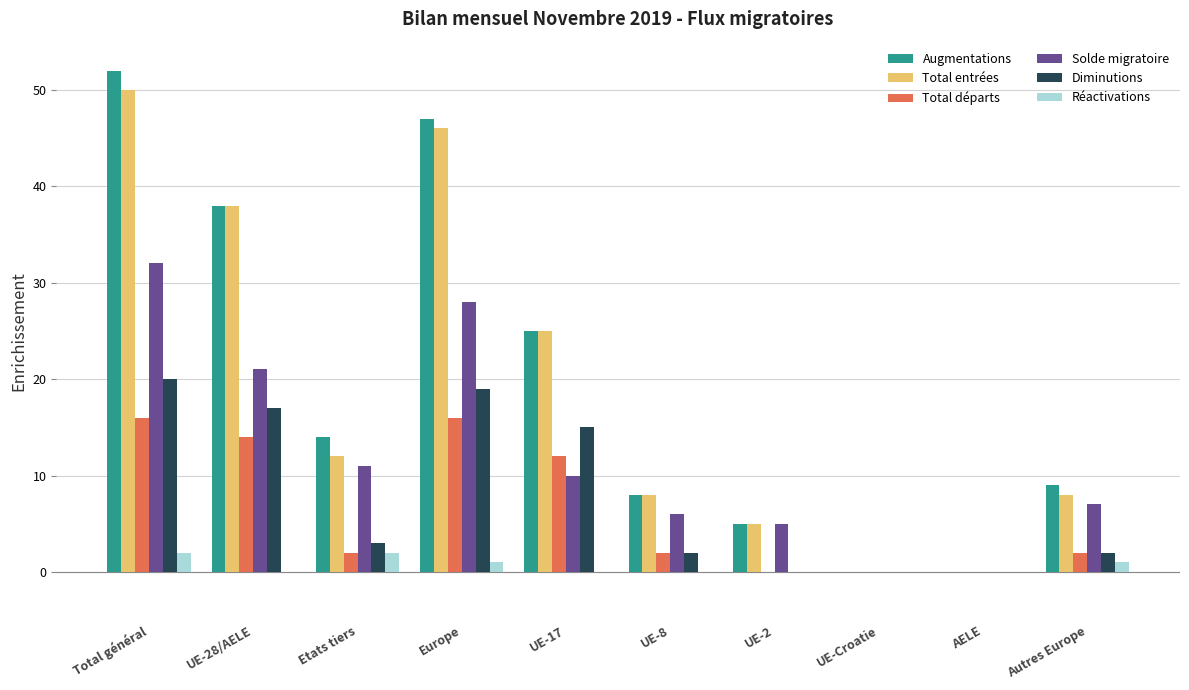

What is the average value of the Augmentations series?

20